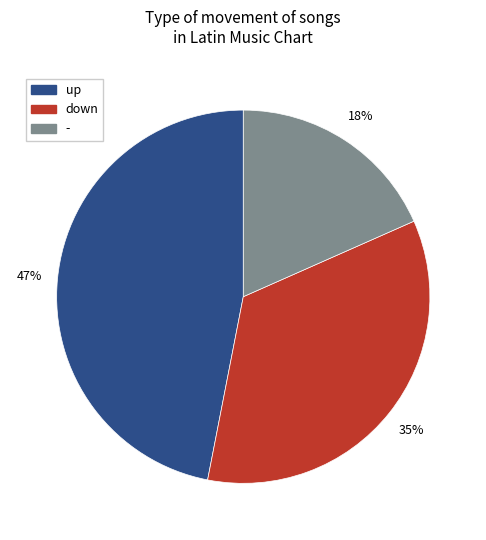

Is it true that down is 28% of the pie?

False